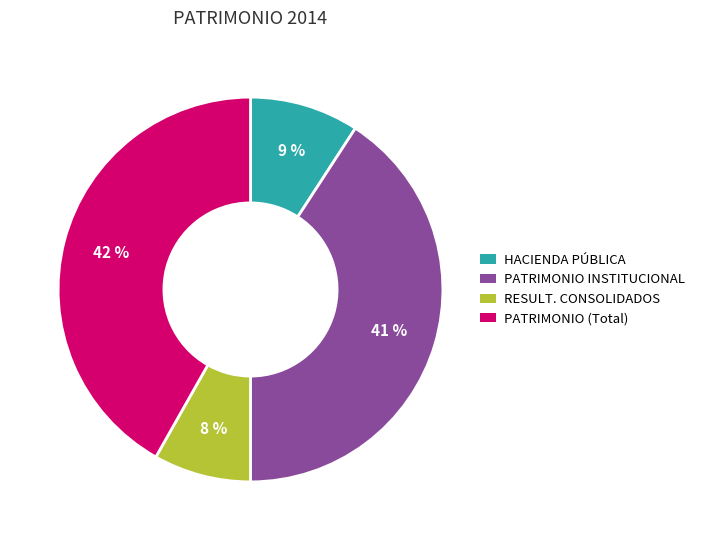

How many segments does this pie chart have?

4